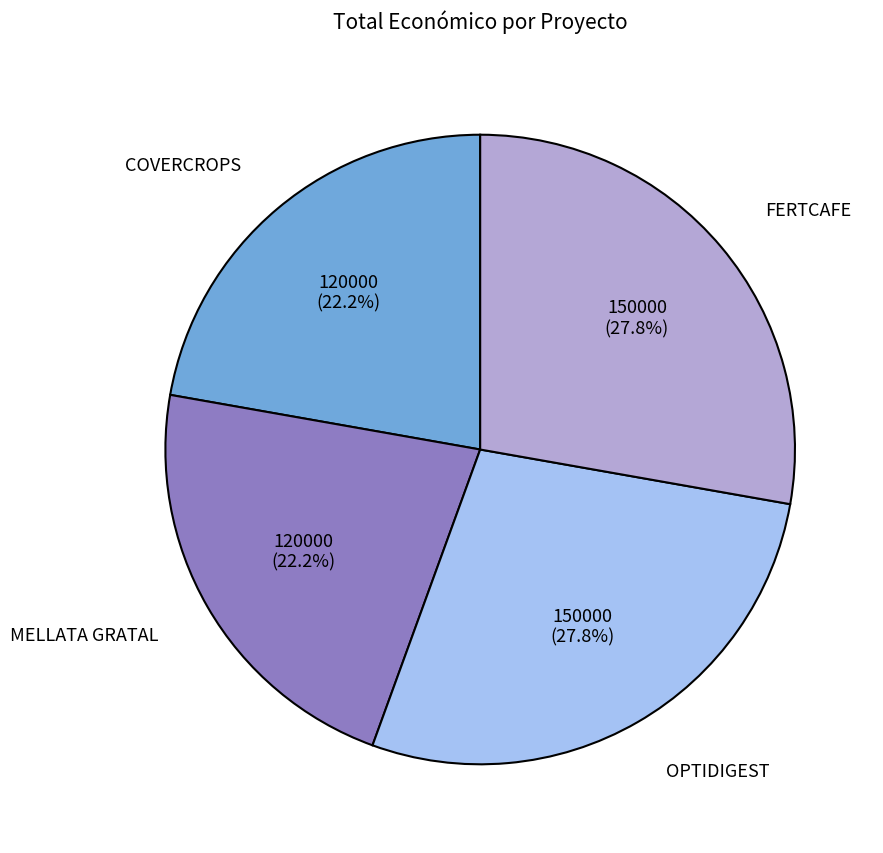

Does OPTIDIGEST represent more than half of the total?

No